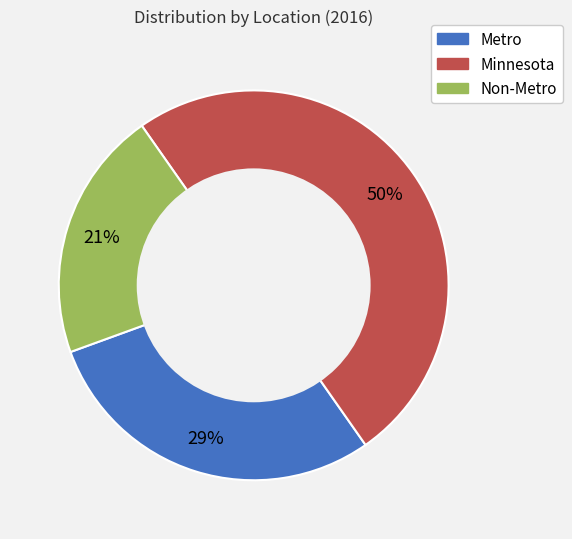

To the nearest percent, what is the difference between the Metro and Minnesota slice percentages?

21%